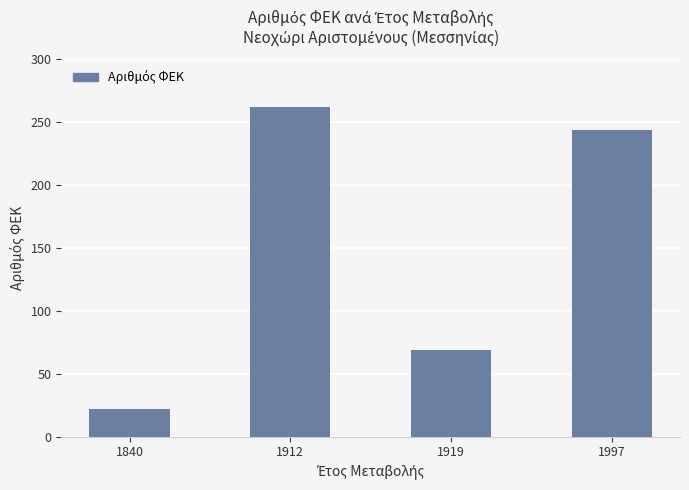

Reading left to right, what are all the values shown in this chart?

22	262	69	244